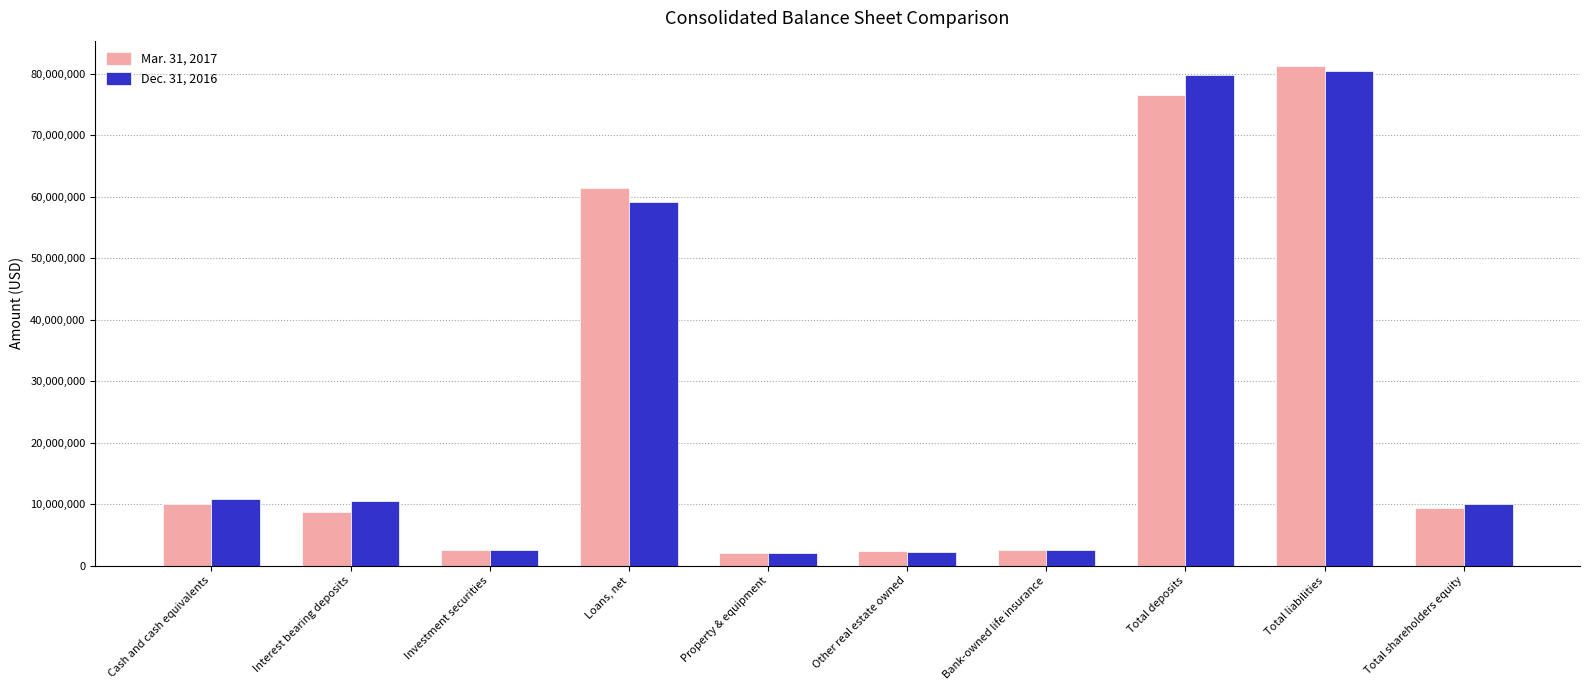

How many series are shown in this chart?

2